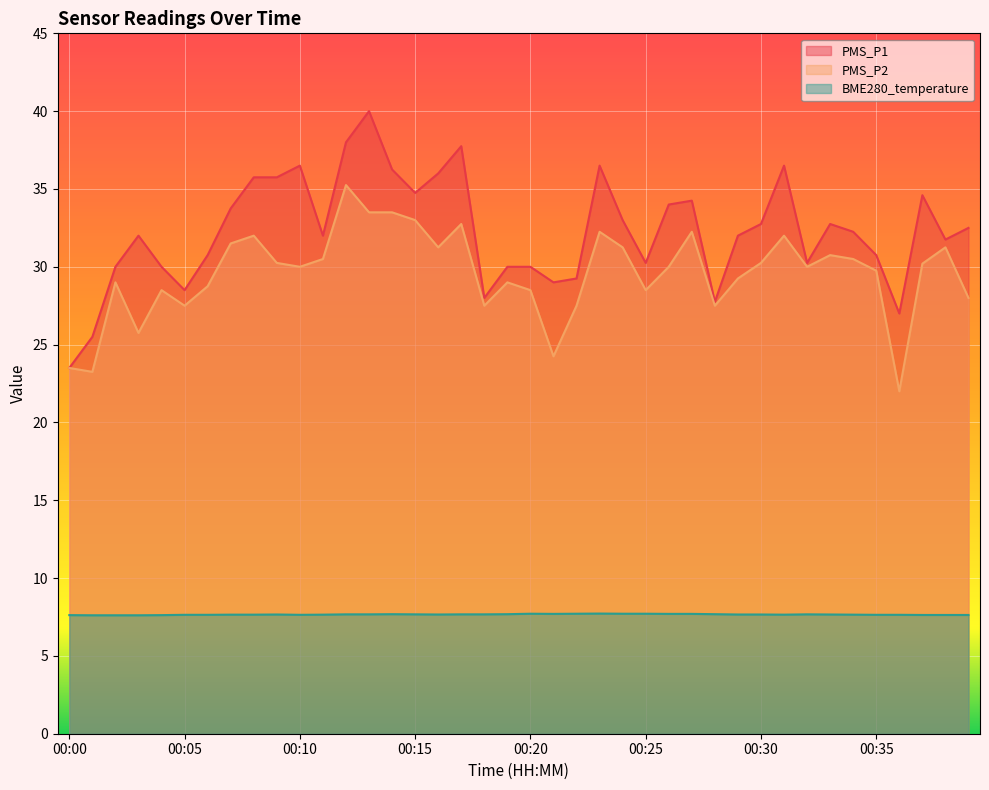

What is the value of the PMS_P2 point at the 1st from the left?

23.5